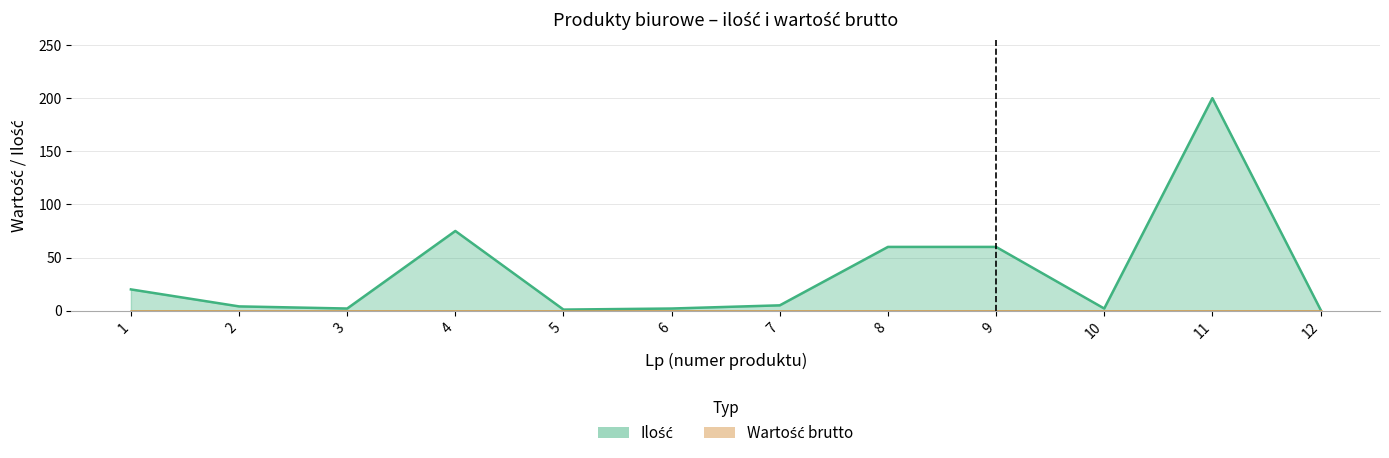

What value does the data have at 2?

4